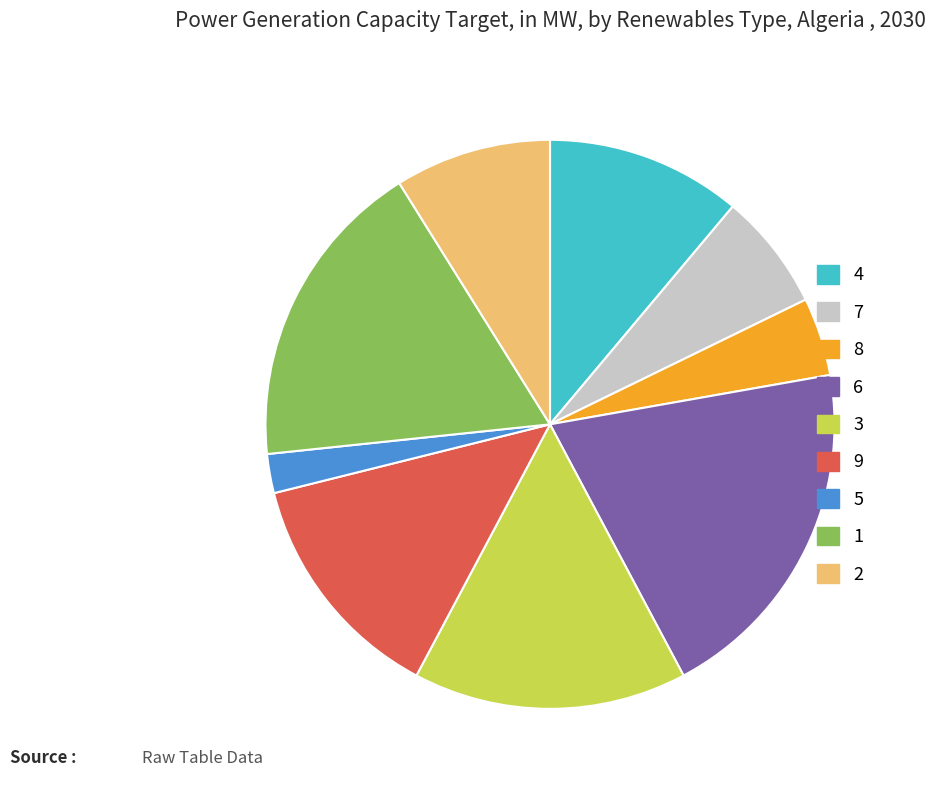

Is there any slice that represents more than half of the pie?

No